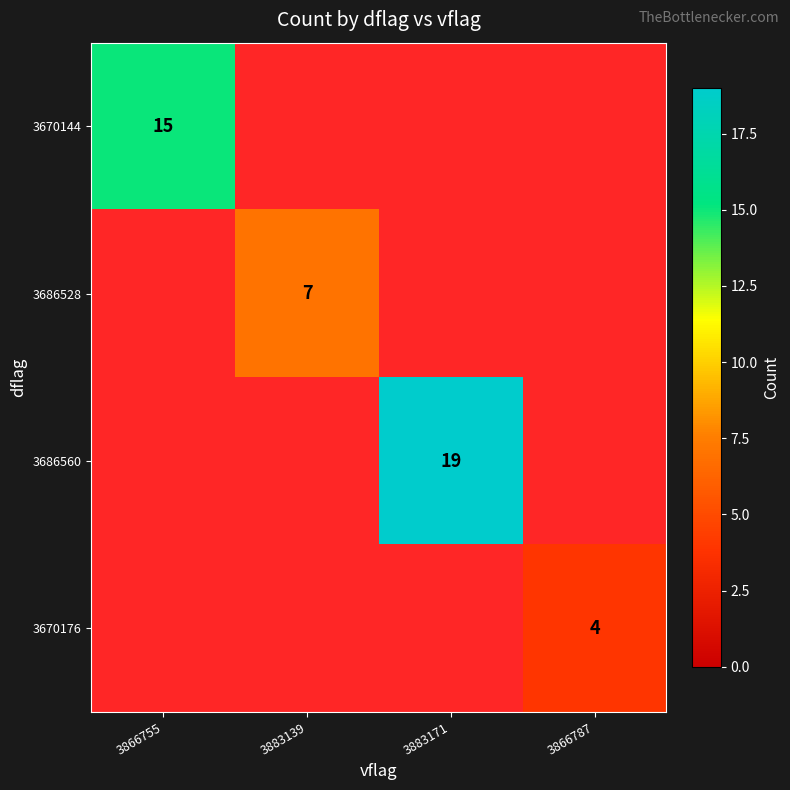

How many categories are shown in the chart?

4